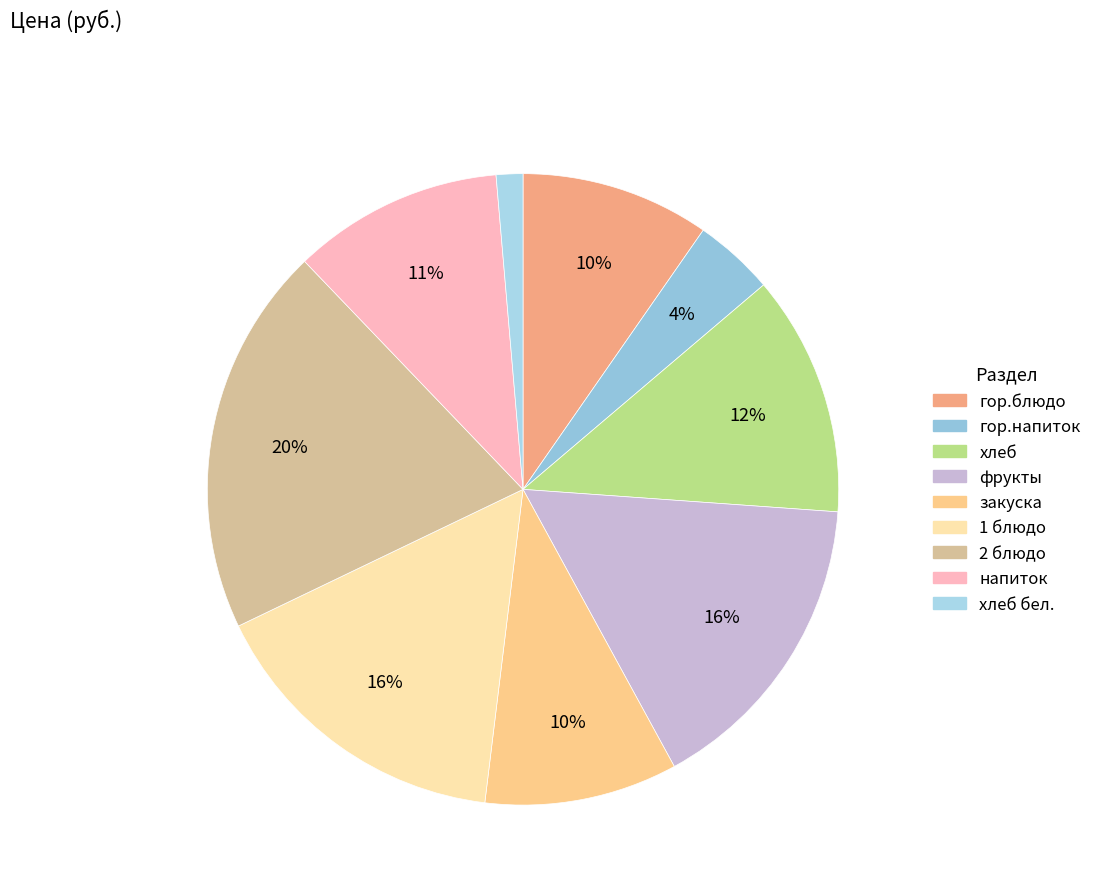

Count the number of slices in the pie.

9